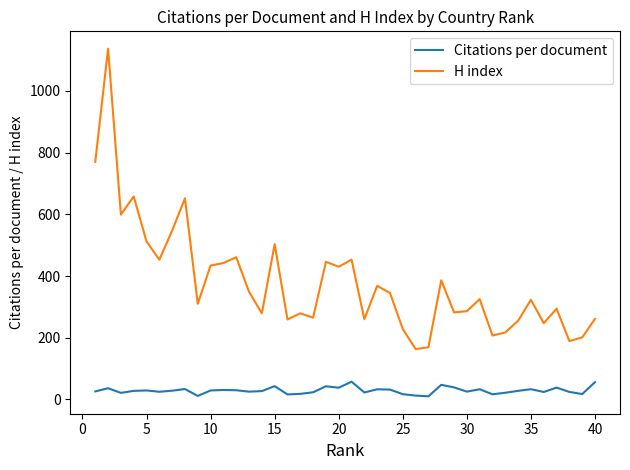

What is the sum of all H index values?

15244.0